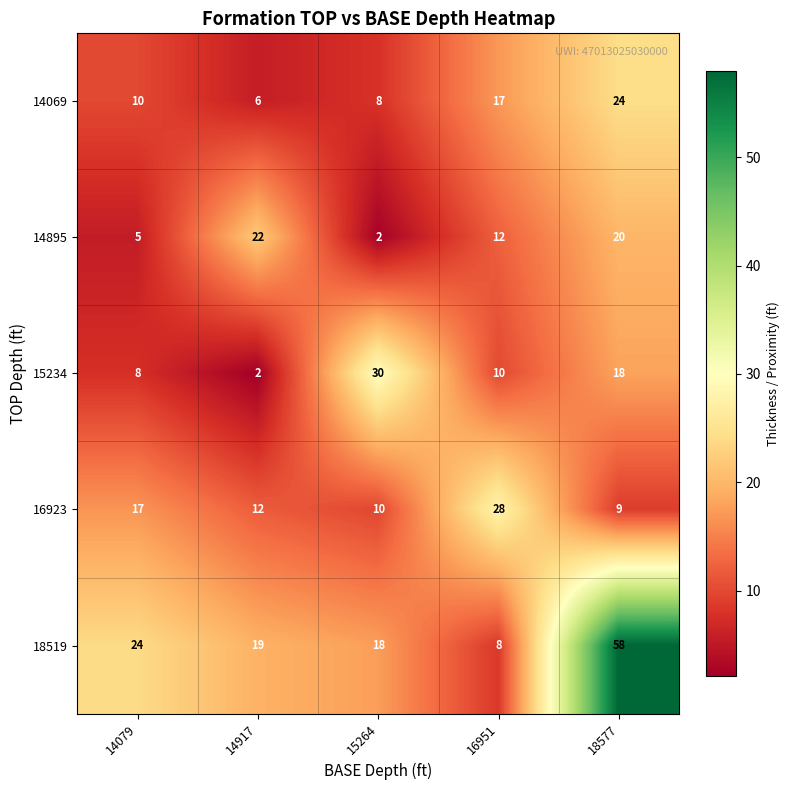

Count the number of data series in this chart.

5